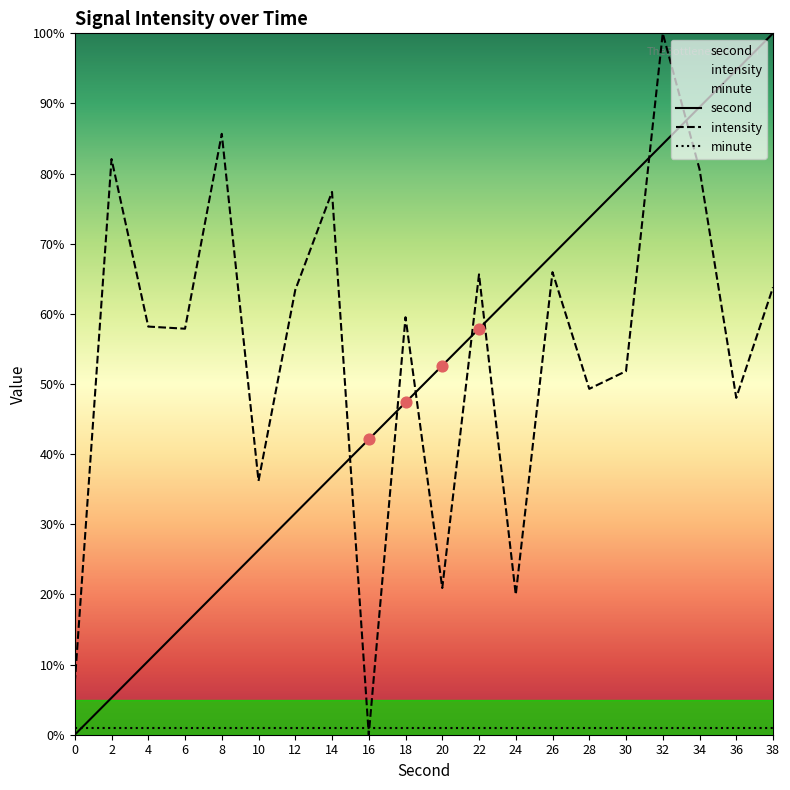

What is the total value across all series at 16?

43.1